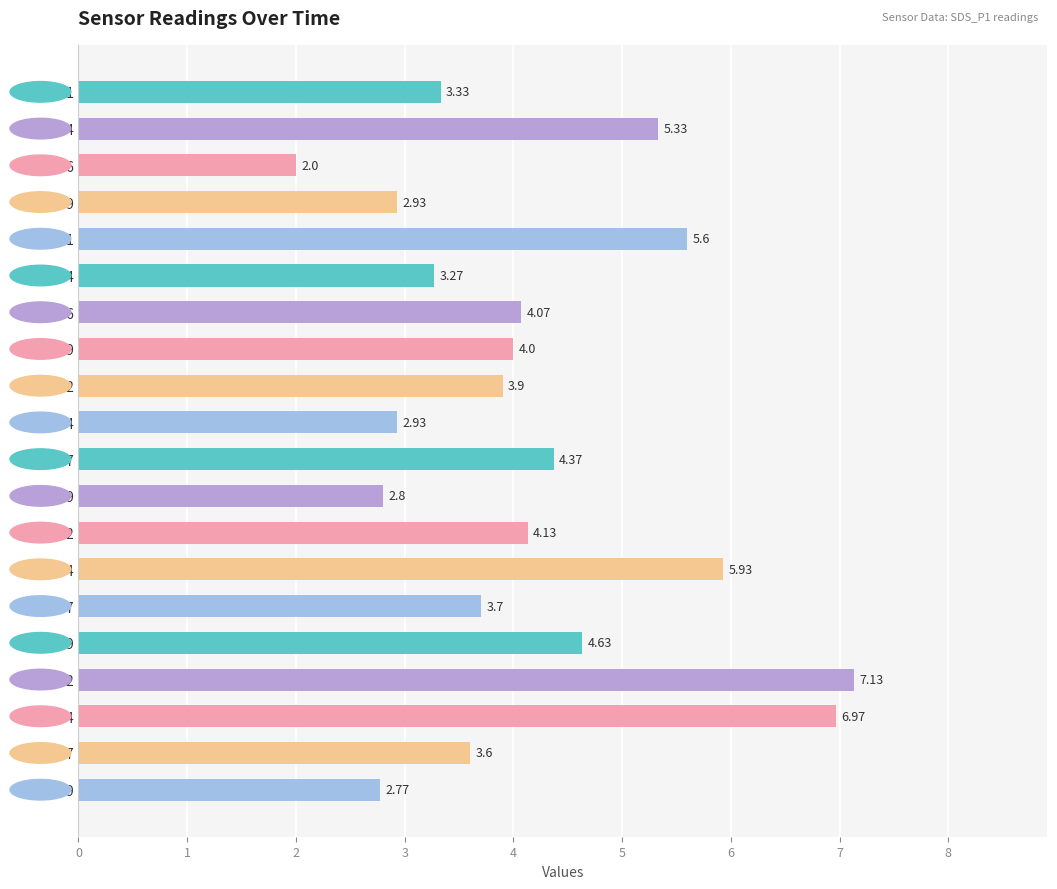

What is the average value?

4.2